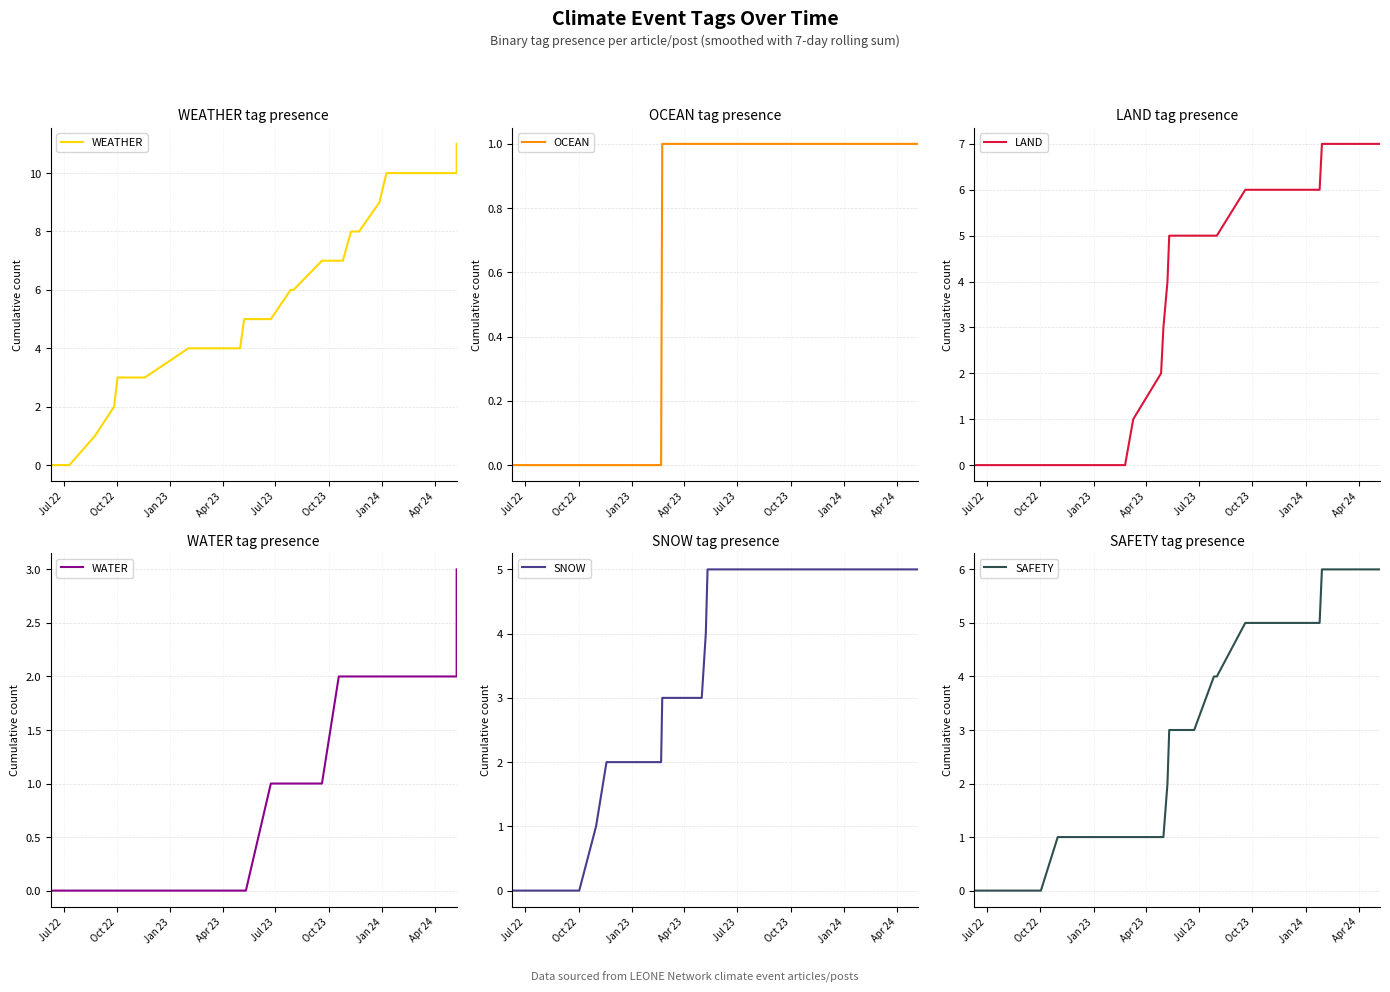

True or false: WATER has more than 0 interior local peaks.

False